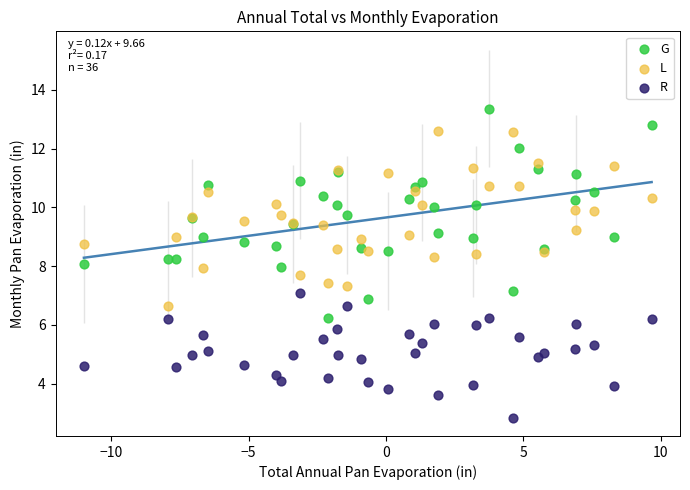

What are all the series names shown in the legend?

G, L, R